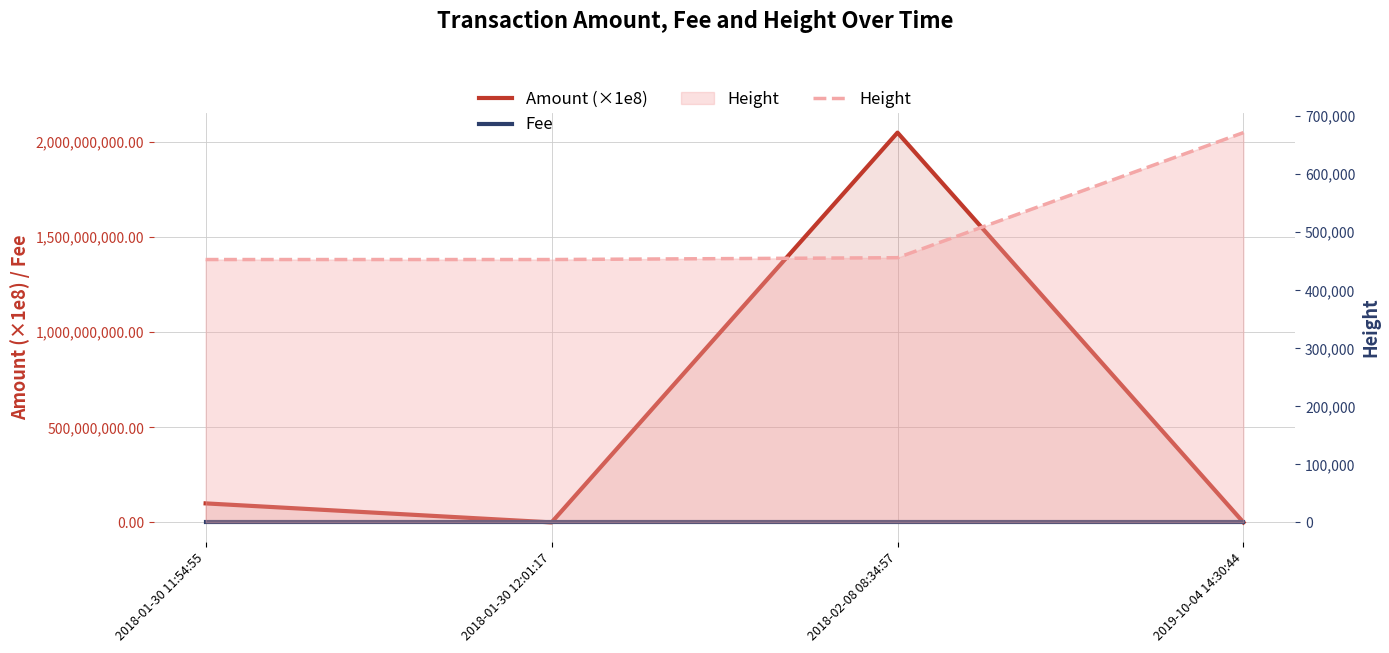

The Amount (×1e8) series shows 1.0 at 2019-10-04 14:30:44. True or false?

True